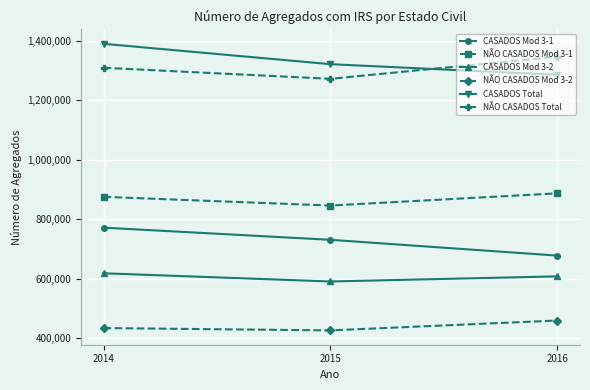

How many values in the CASADOS Mod 3-1 series are below 730587?

1